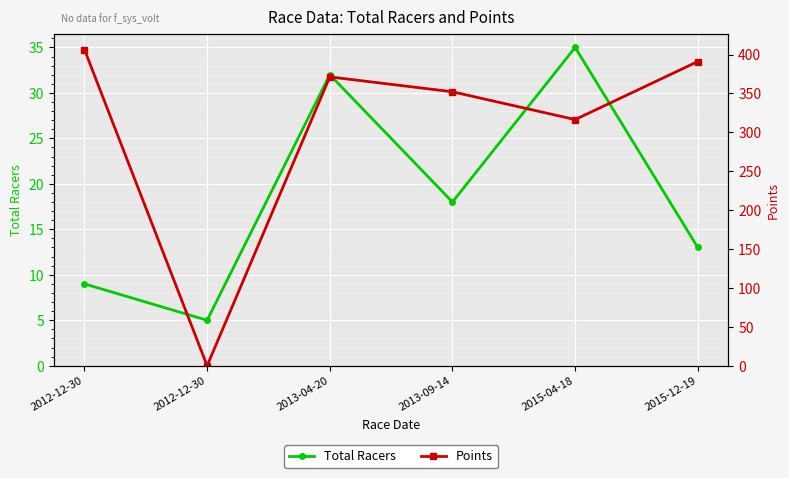

Is this an area chart (filled region under the line)?

No